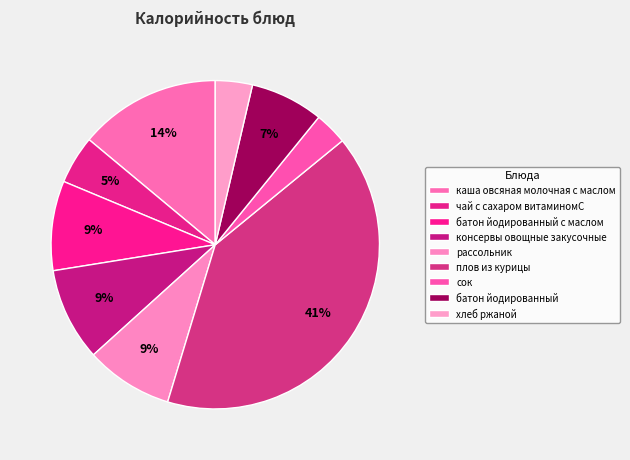

Which slice is the smallest?

сок